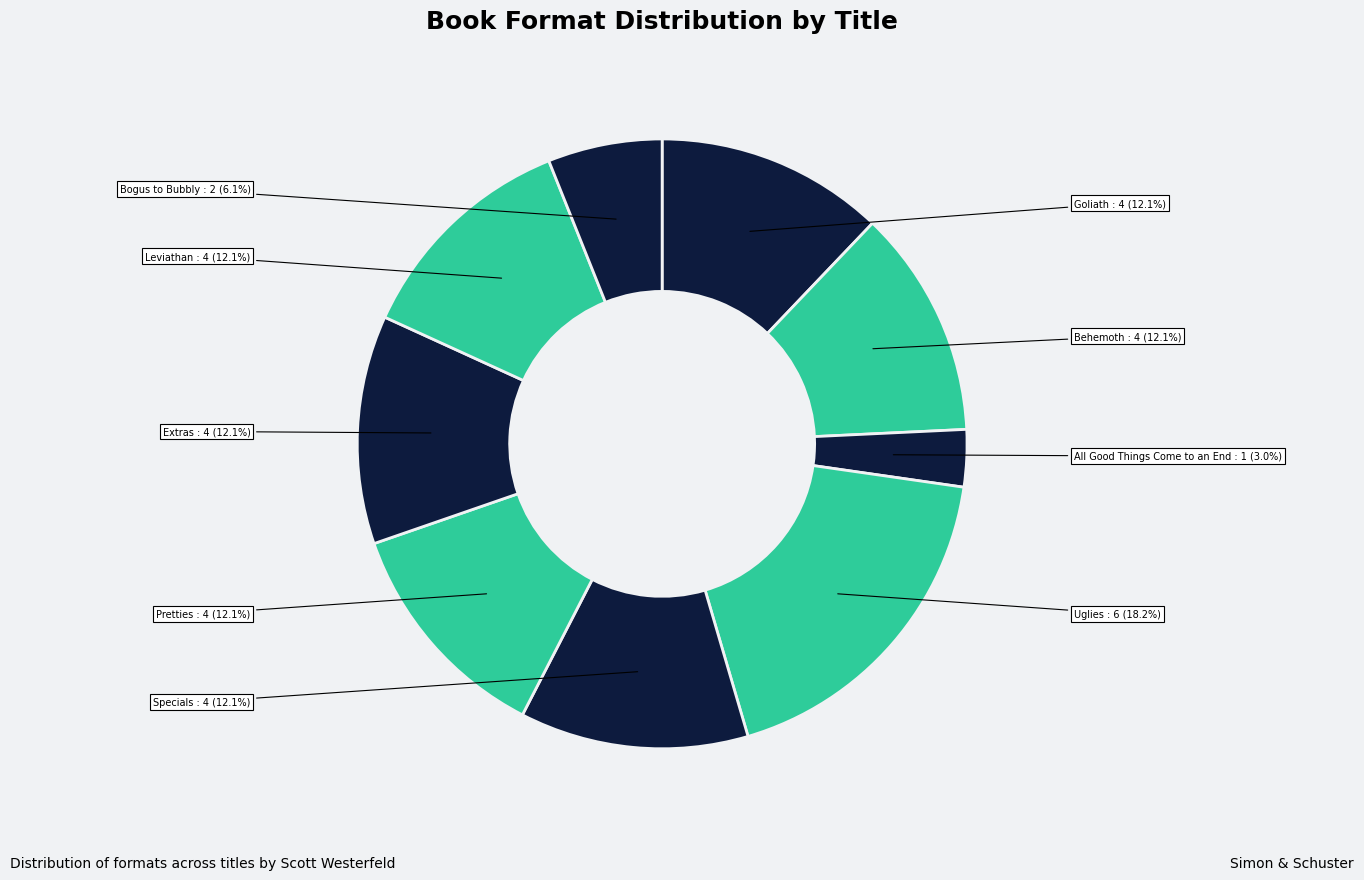

How many segments does this pie chart have?

9